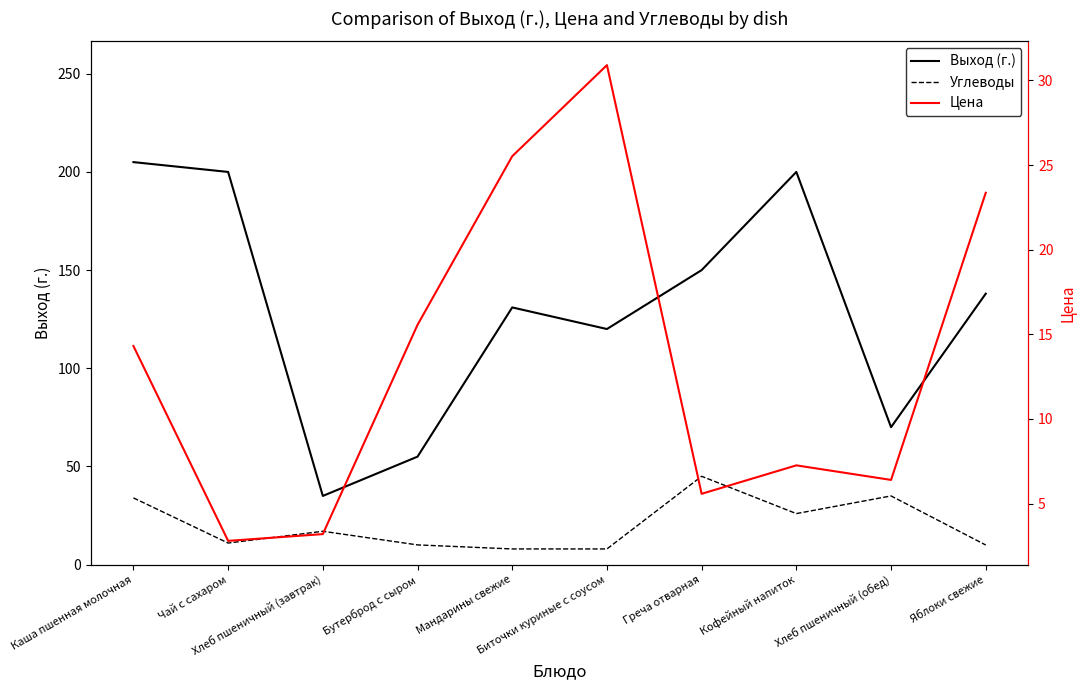

Read the Выход (г.) value at Мандарины свежие.

131.0